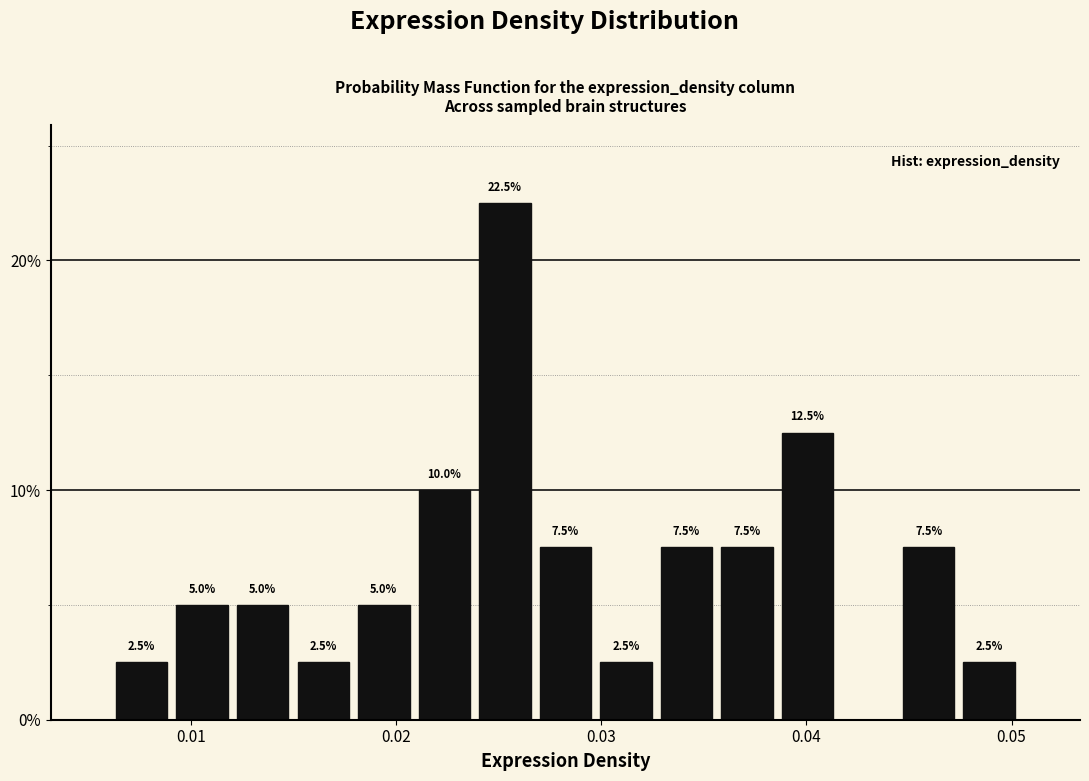

Around what value on the x-axis is the tallest bar? Give the approximate position of its centre, as read against the axis.

0.025